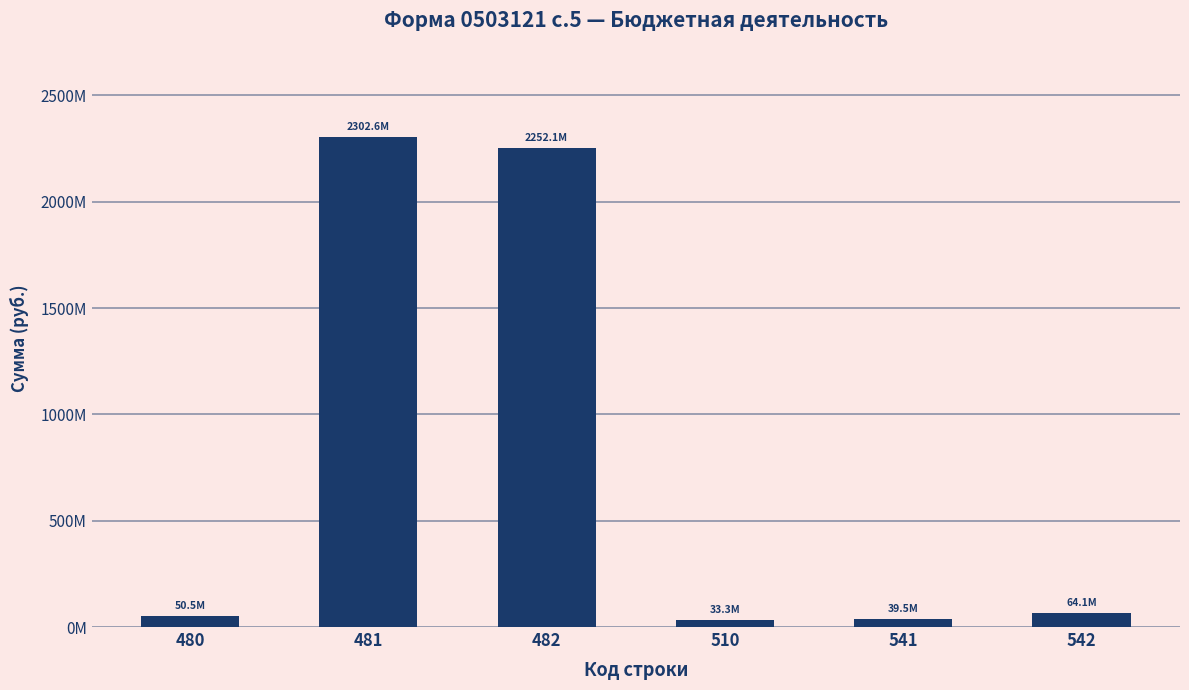

Is it true that the value at 541 is 23463783.8?

False